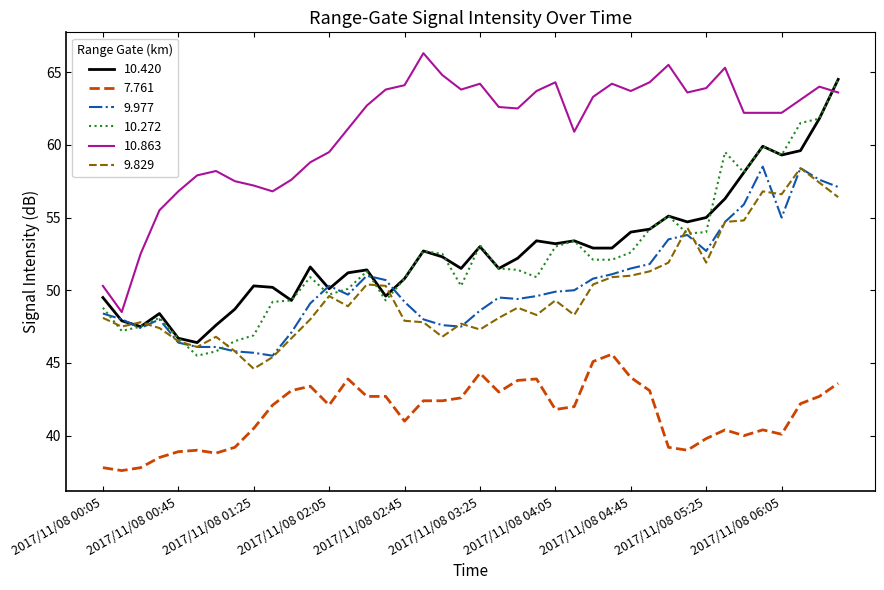

What are all the series names shown in the legend?

10.420, 7.761, 9.977, 10.272, 10.863, 9.829